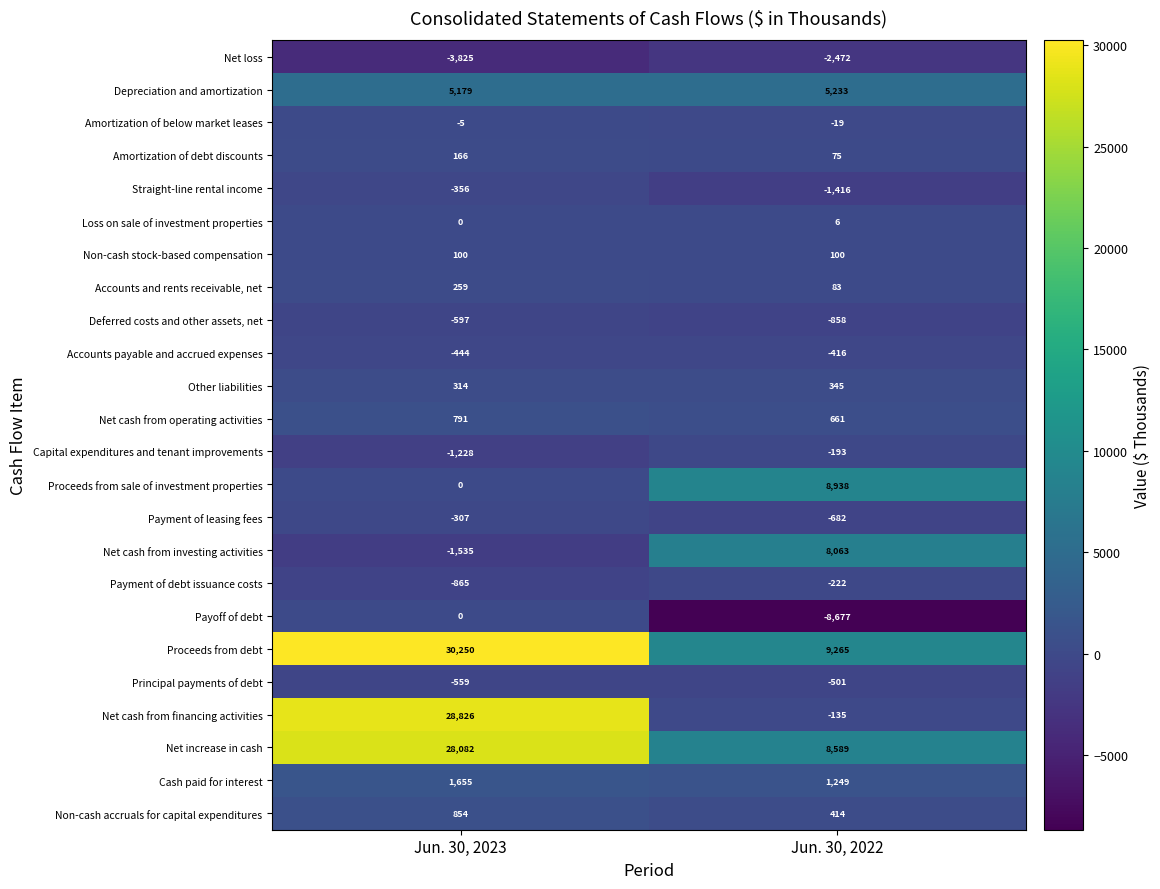

The Accounts payable and accrued expenses series shows -416 at Jun. 30, 2022. True or false?

True